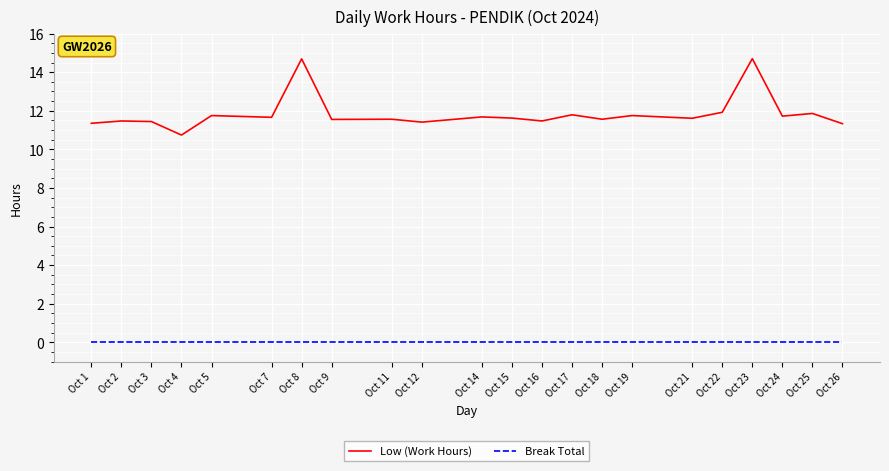

The Low (Work Hours) series shows 11.8 at Oct 17. True or false?

True